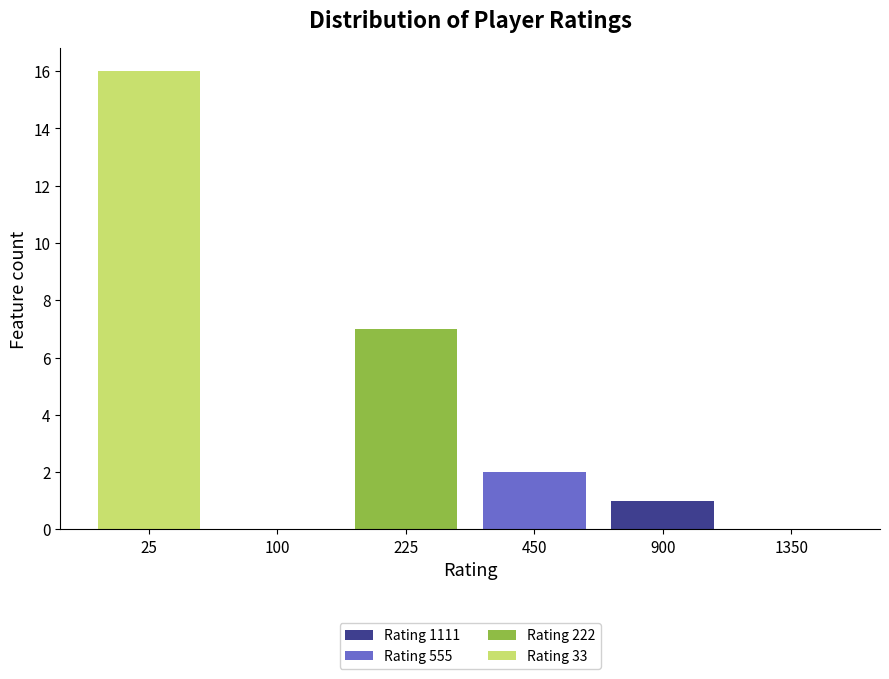

Reading left to right, what are the values for Rating 1111?

25=0	100=0	225=0	450=0	900=1	1350=0